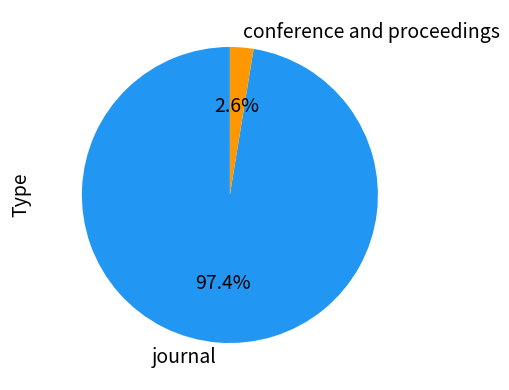

Between journal and conference and proceedings, which is larger?

journal